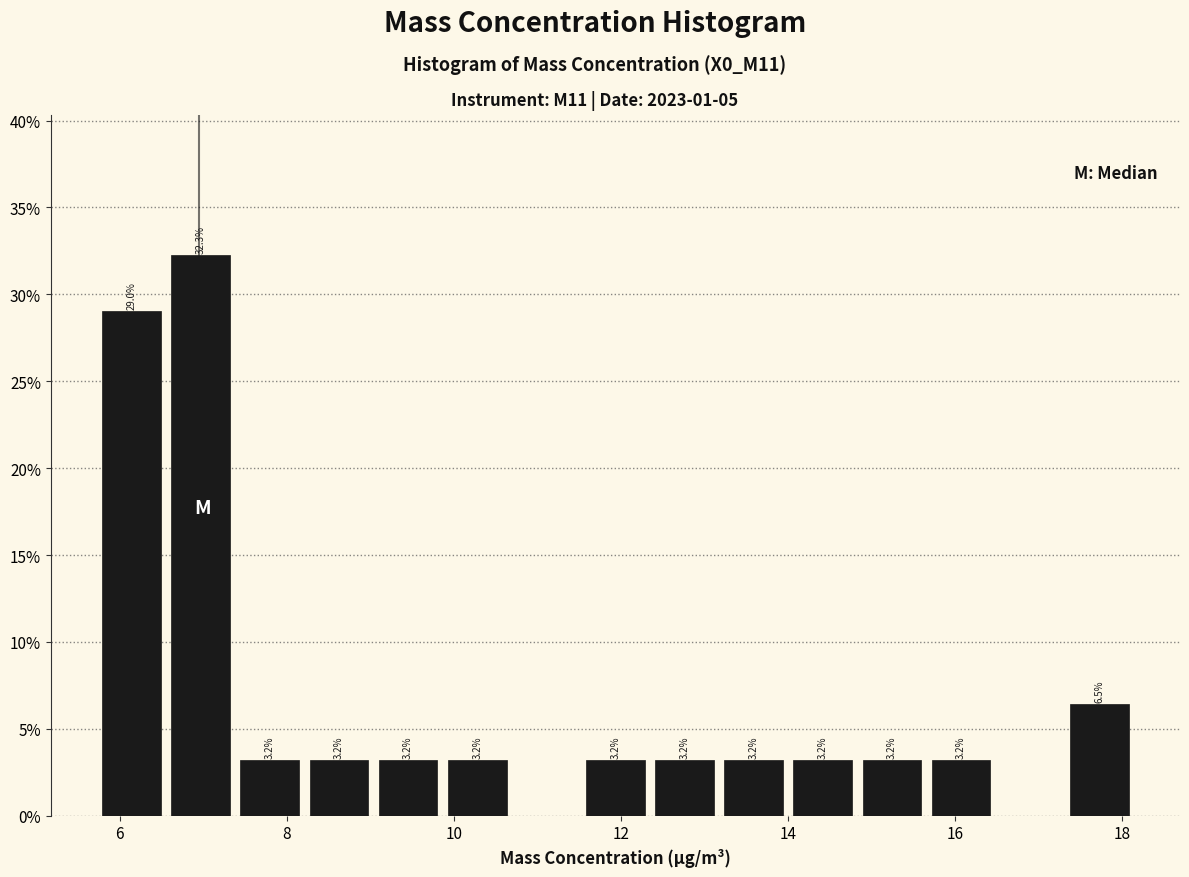

Which range on the x-axis has the tallest bar?

6.6 to 7.4